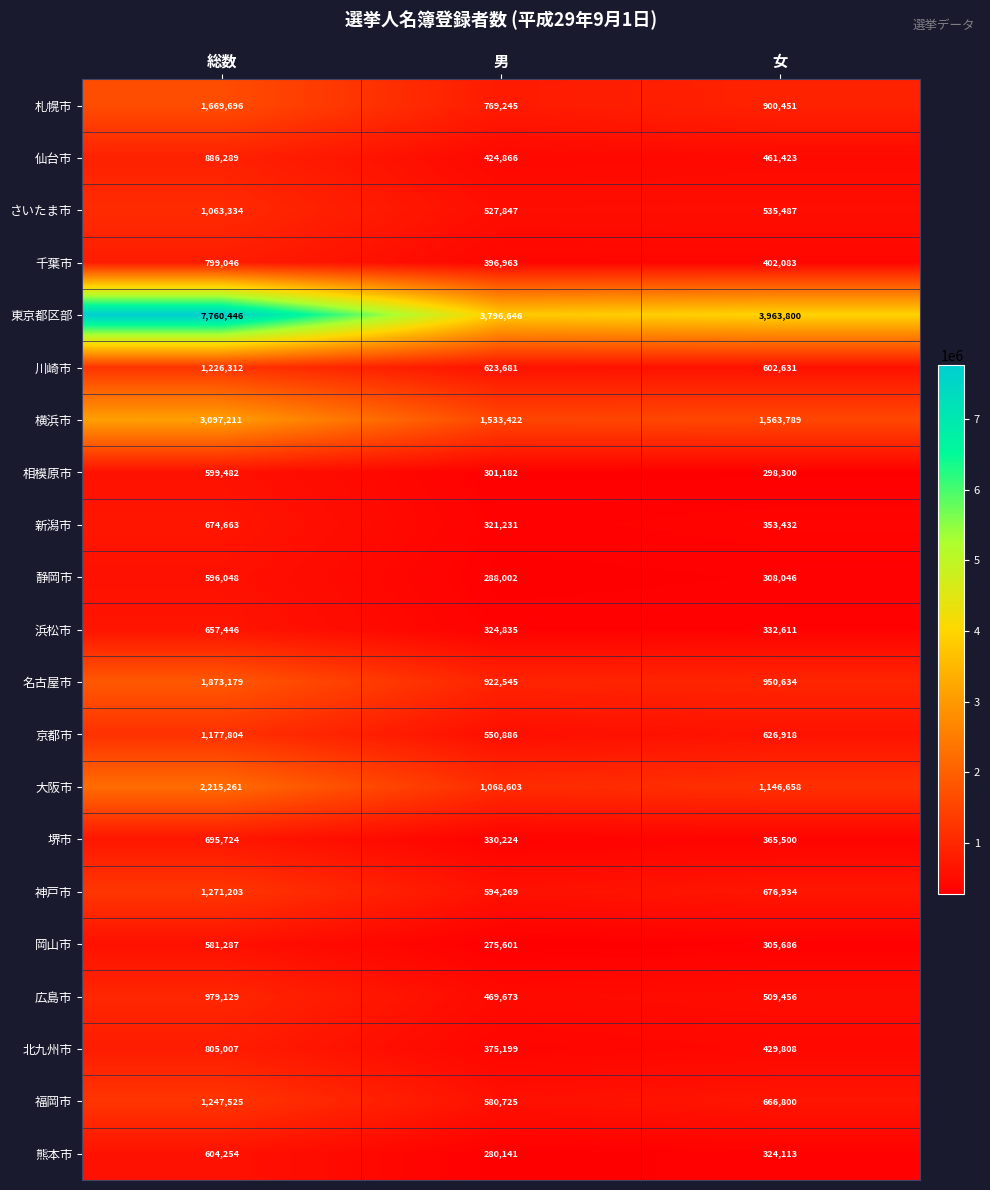

Between 総数 and 男, which series saw the biggest shift?

東京都区部